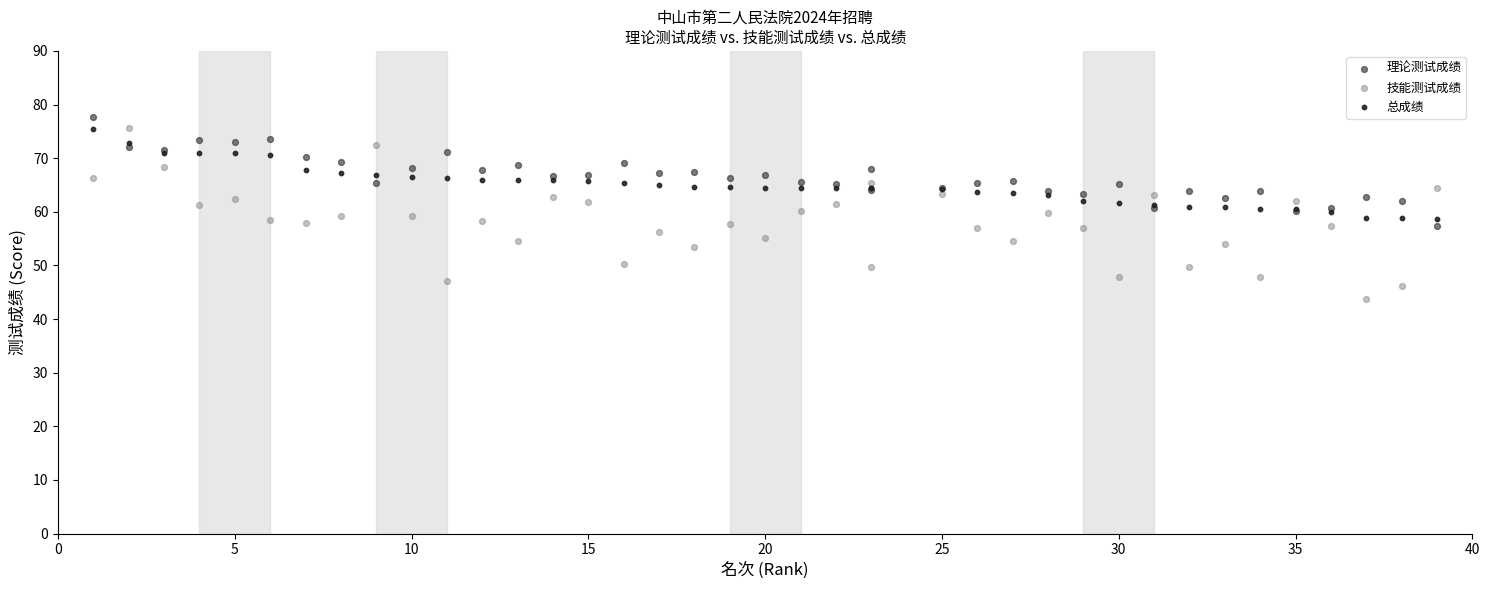

Which series has the widest spread of Y values?

技能测试成绩